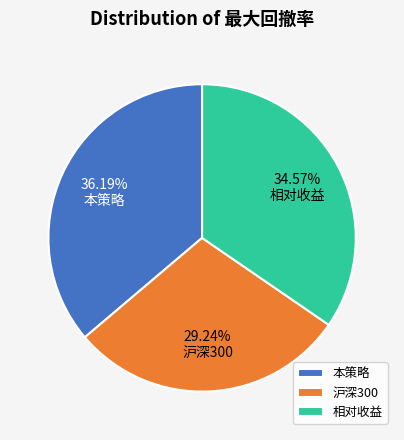

Combined, do 相对收益 and 本策略 account for over 50%?

Yes